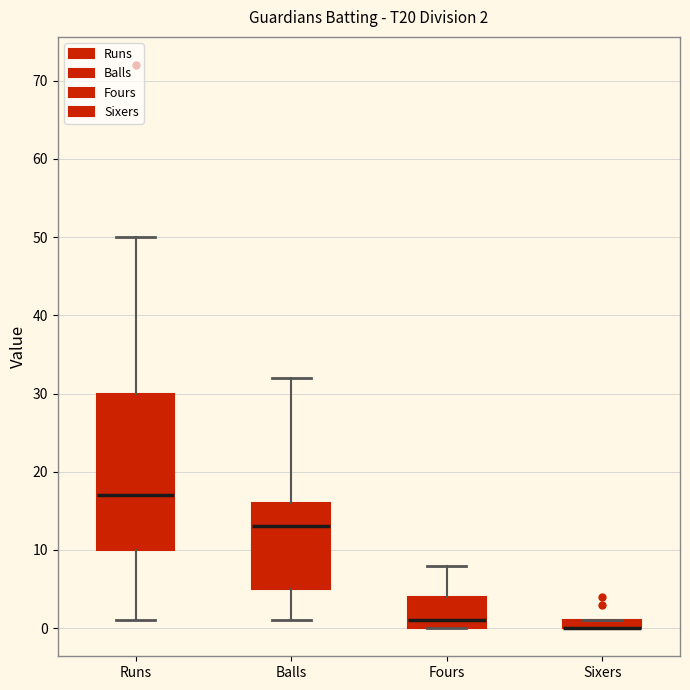

Which box is the tallest, from its lower edge to its upper edge?

Runs